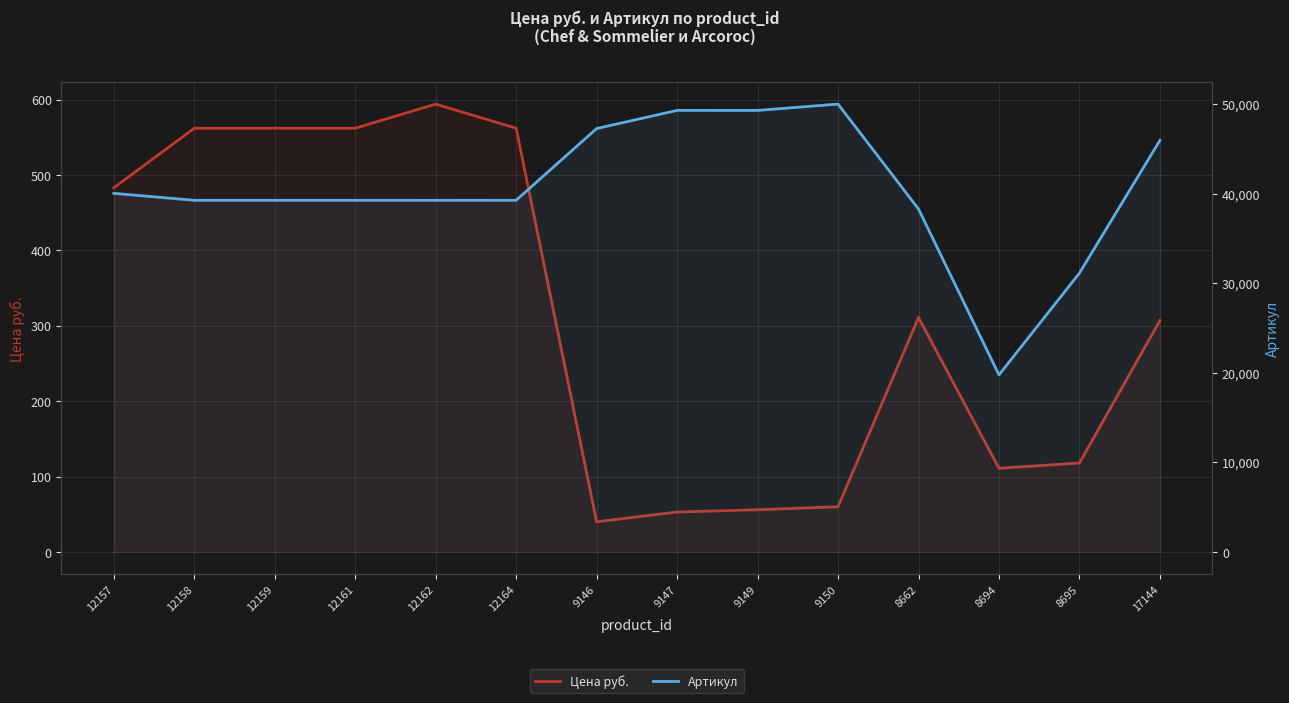

What is the total value across all series at 9150?

50090